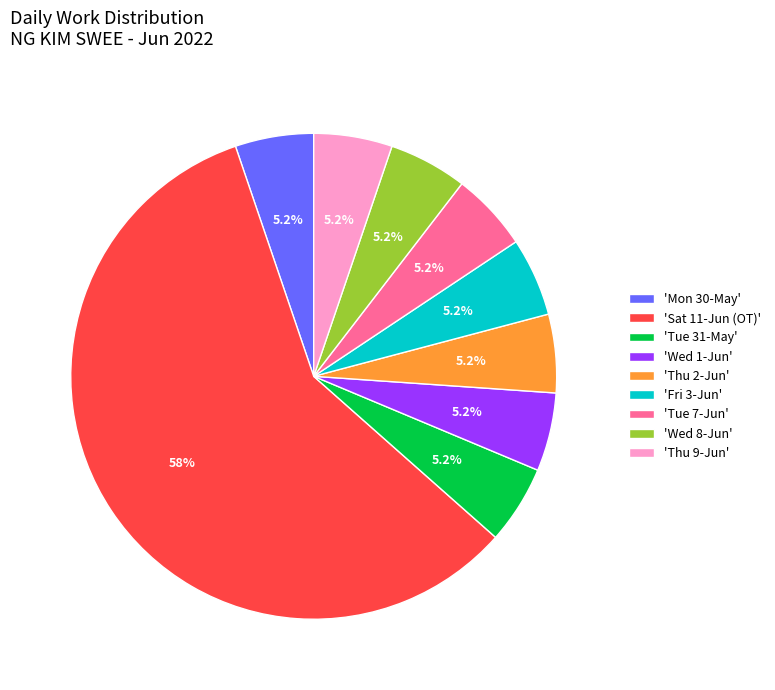

Count the number of slices in the pie.

9